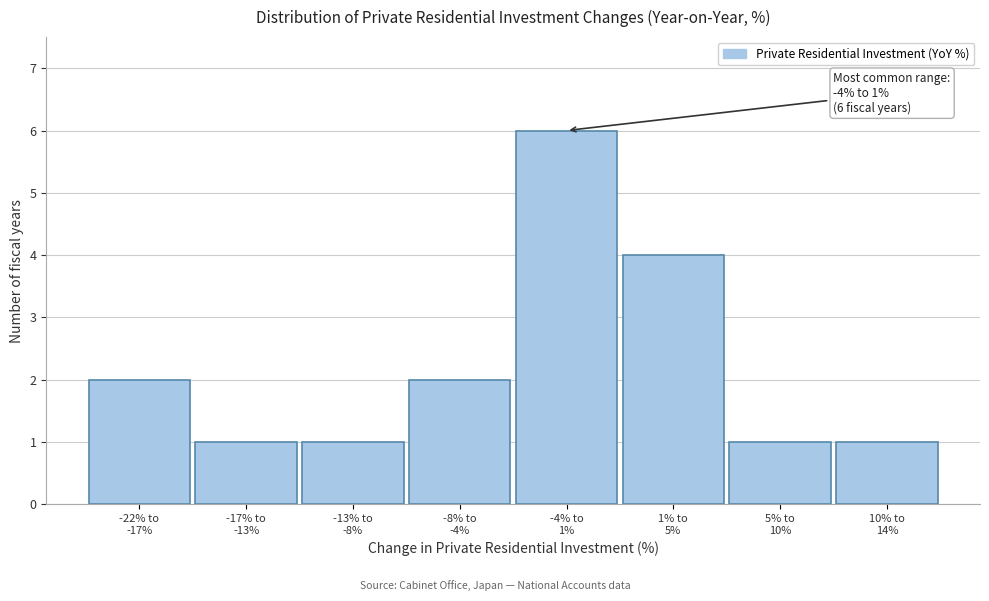

Reading right to left, extract all data points from this chart.

1	1	4	6	2	1	1	2